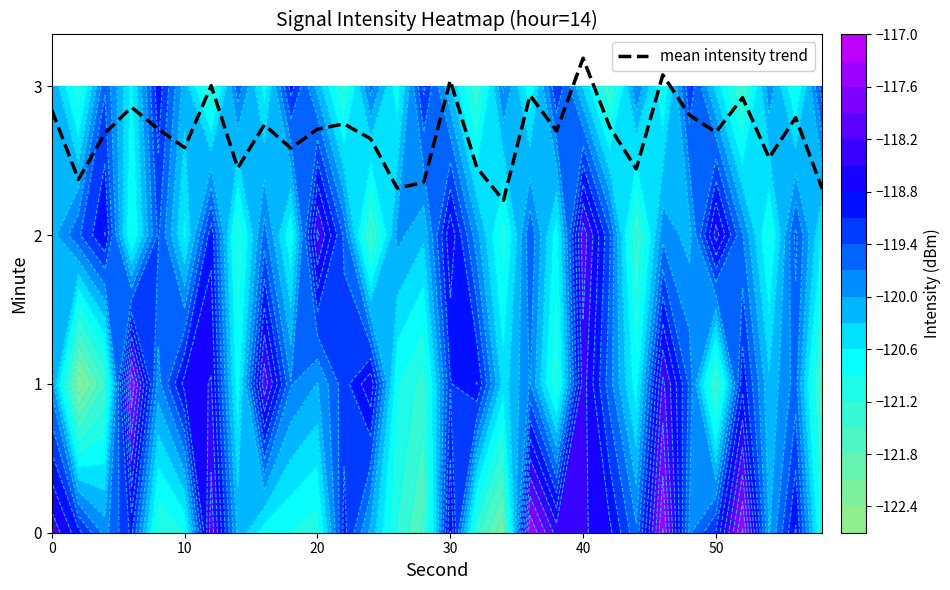

What is the maximum value for mean intensity trend?

3.2